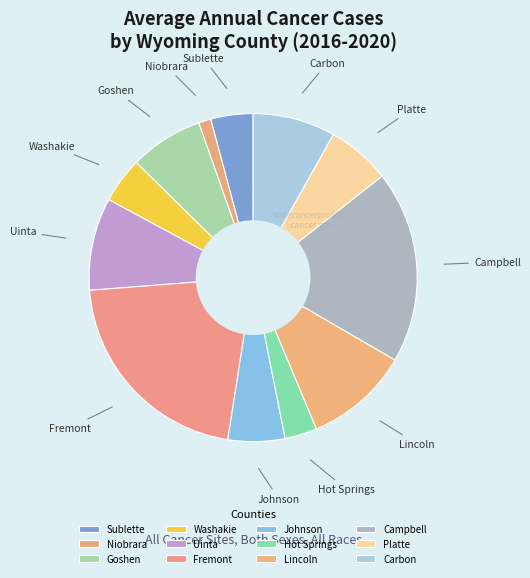

Do Carbon and Fremont together represent more than half of the pie?

No